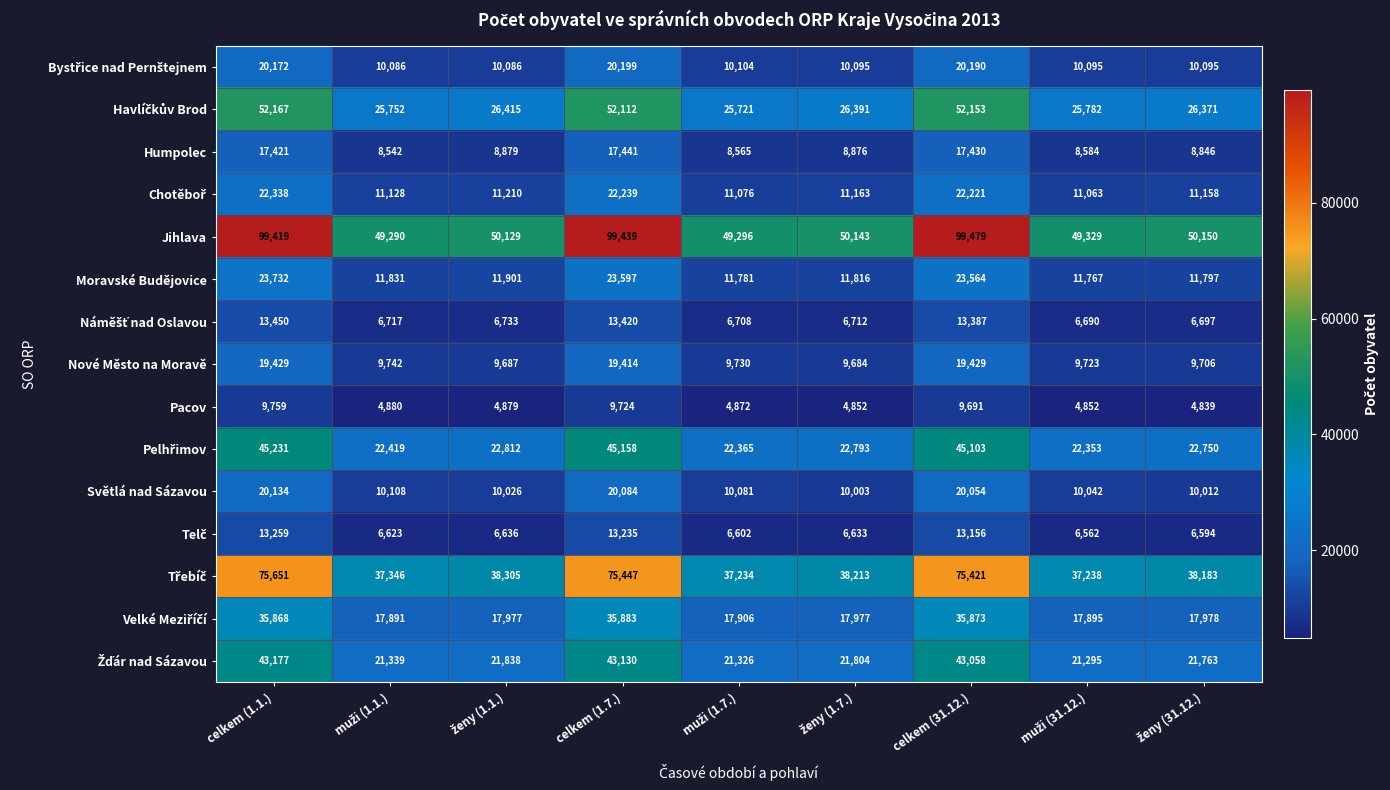

At which category is the sum across all series the highest?

celkem (1.1.)